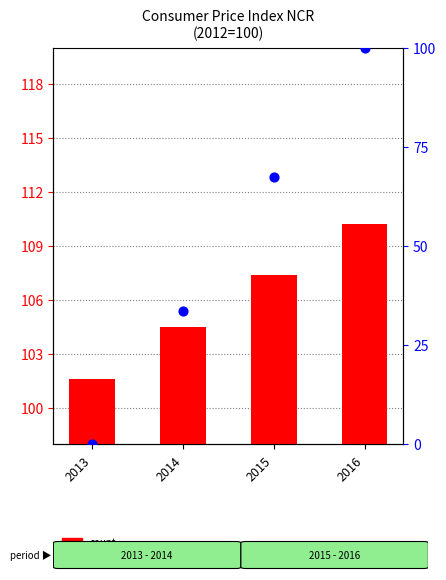

Which series reaches the minimum Y coordinate?

percentile rank within the sample